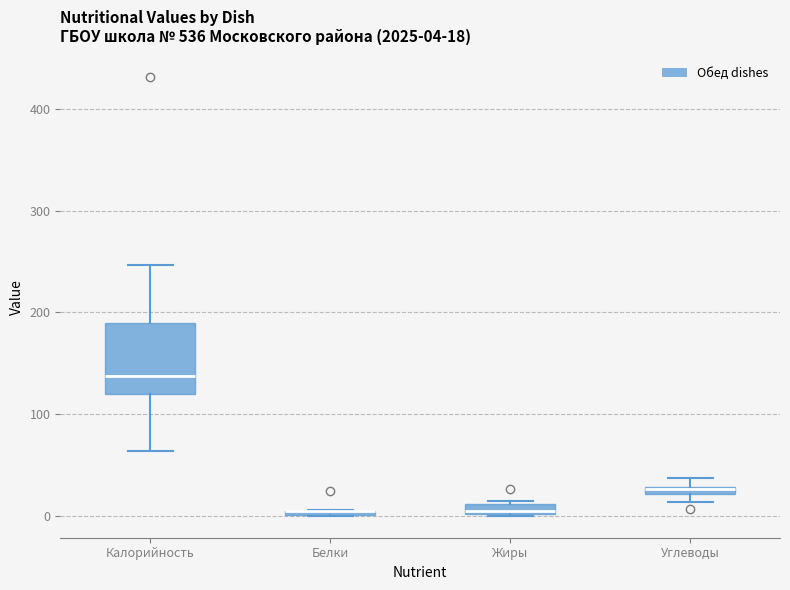

Comparing the boxes themselves (not the whiskers), which one is the tallest?

Калорийность